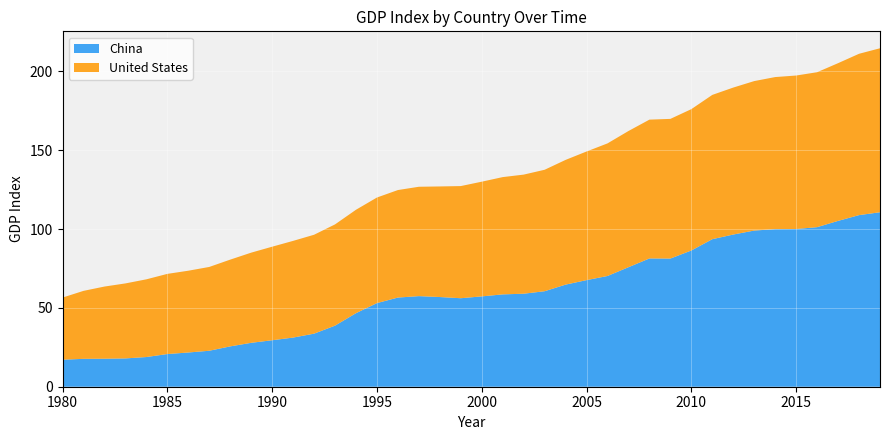

Reading left to right, transcribe all the data shown in this chart.

China: 1980=17.1	1981=17.7	1982=17.8	1983=17.9	1984=18.8	1985=20.7	1986=21.7	1987=22.8	1988=25.6	1989=27.8	1990=29.5	1991=31.2	1992=33.6	1993=38.7	1994=46.6	1995=53.0	1996=56.5	1997=57.4	1998=56.9	1999=56.1	2000=57.3	2001=58.5	2002=59.0	2003=60.6	2004=64.7	2005=67.6	2006=70.2	2007=75.8	2008=81.3	2009=81.3	2010=86.4	2011=93.5	2012=96.5	2013=99.0	2014=99.9	2015=100.0	2016=101.2	2017=105.2	2018=108.8	2019=110.6
United States: 1980=39.4	1981=43.1	1982=45.8	1983=47.6	1984=49.3	1985=50.8	1986=51.8	1987=53.1	1988=55.0	1989=57.2	1990=59.3	1991=61.3	1992=62.7	1993=64.2	1994=65.6	1995=66.9	1996=68.2	1997=69.3	1998=70.1	1999=71.1	2000=72.7	2001=74.4	2002=75.5	2003=77.0	2004=79.1	2005=81.6	2006=84.1	2007=86.3	2008=88.0	2009=88.6	2010=89.6	2011=91.5	2012=93.2	2013=94.8	2014=96.4	2015=97.3	2016=98.2	2017=100.0	2018=102.3	2019=104.0